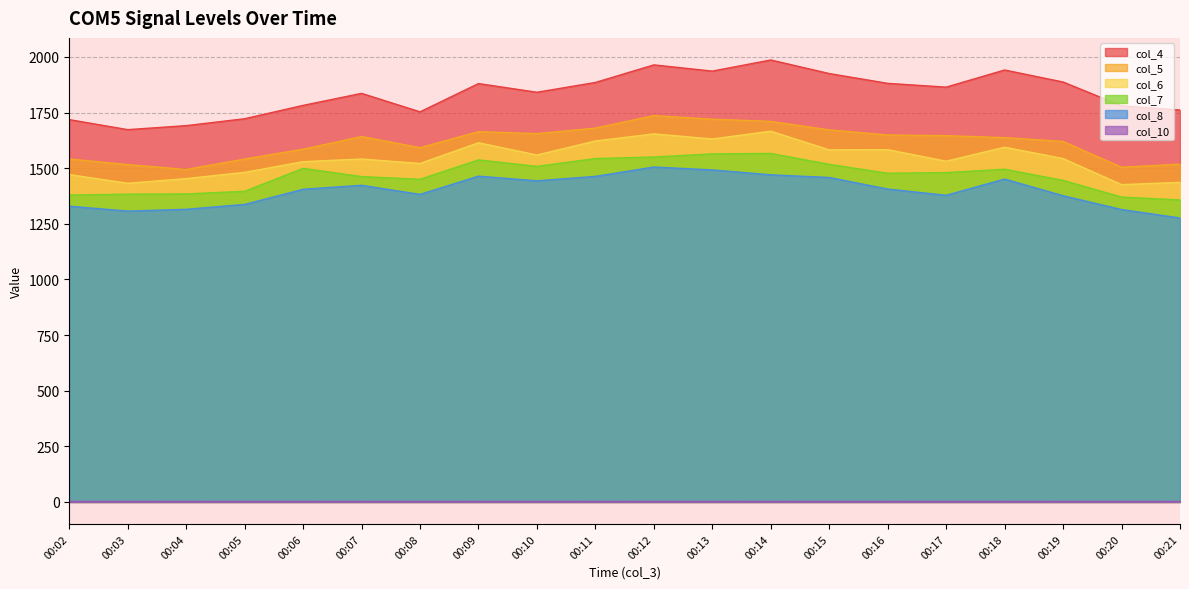

At which category does col_4 reach its first local peak?

00:07